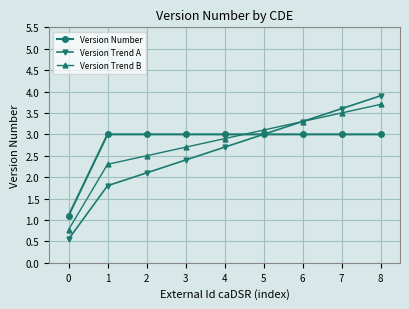

Is the value of Version Number at 6 greater than the value of Version Trend B at 3?

Yes